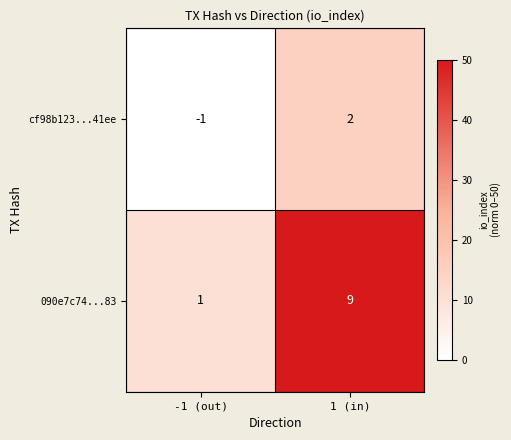

True or false: cf98b123...41ee has a value of 2 at 1 (in).

True